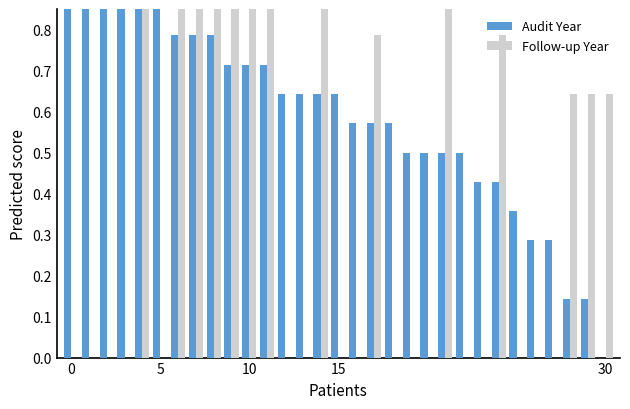

Which label corresponds to the smallest value in the chart?

30